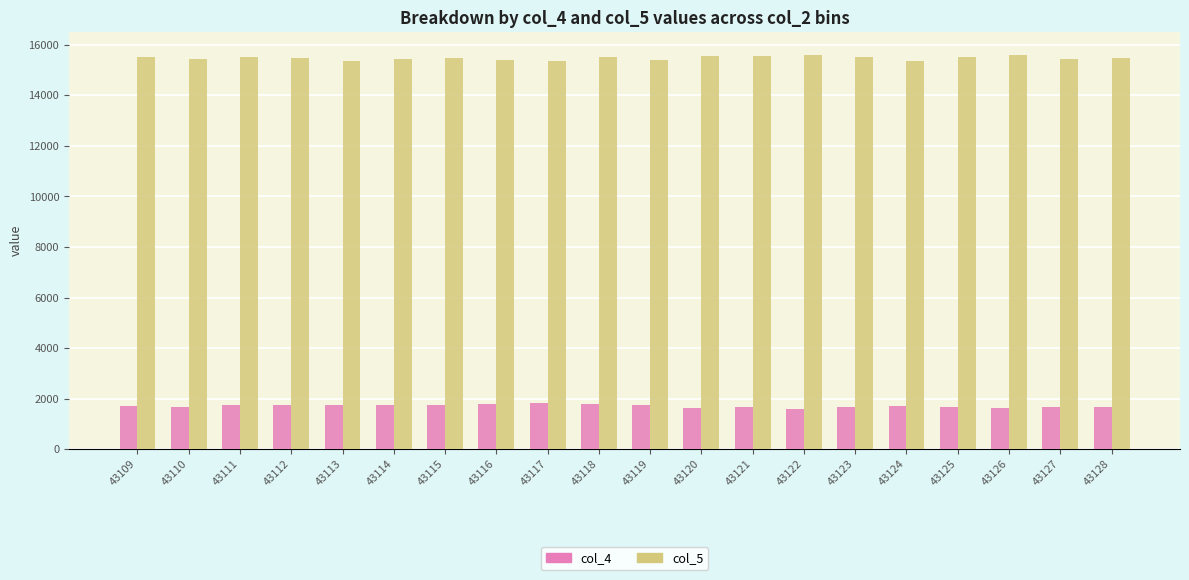

What is the difference between the maximum and minimum values in the col_4 series?

247